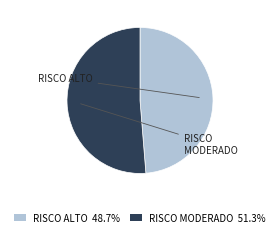

What is the ratio of the value at RISCO MODERADO 51.3% to the value at RISCO ALTO 48.7%?

1.1